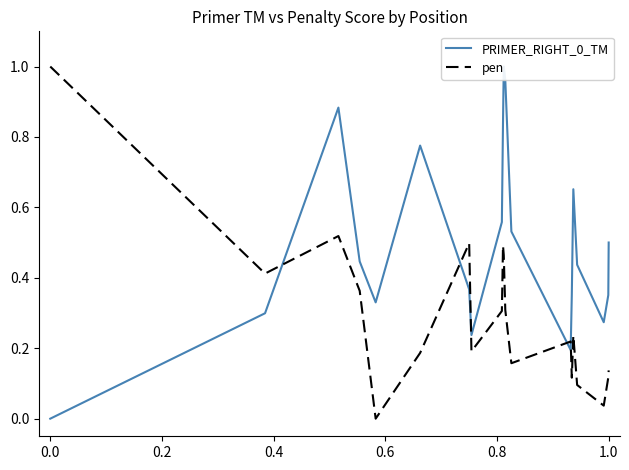

What is the highest value of the pen series?

1.0